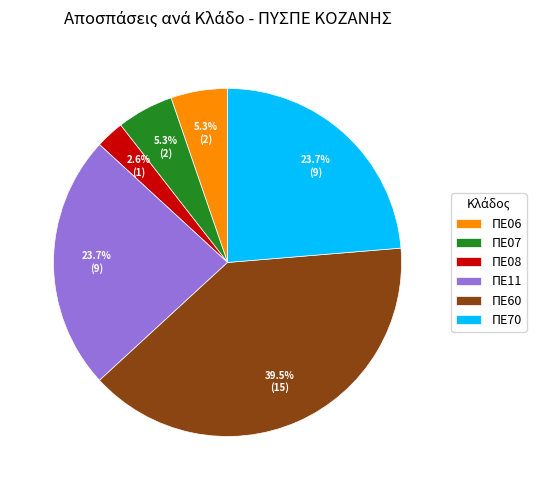

To the nearest percent, what percentage of the pie is ΠΕ08?

3%